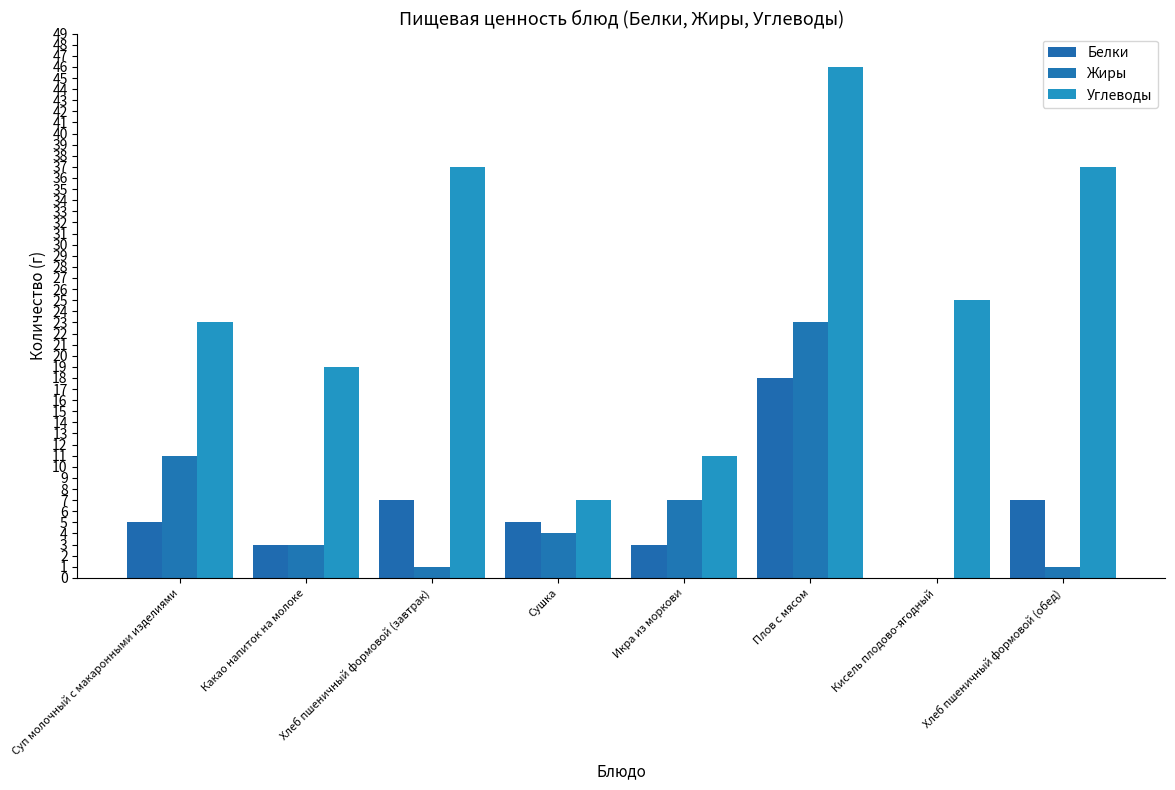

Which has a higher value, Кисель плодово-ягодный or Хлеб пшеничный формовой (обед)?

Хлеб пшеничный формовой (обед)